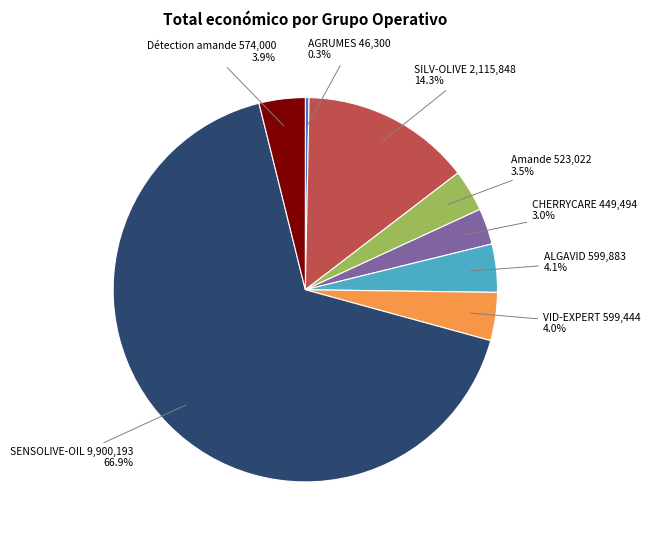

Is there any slice that represents more than half of the pie?

Yes